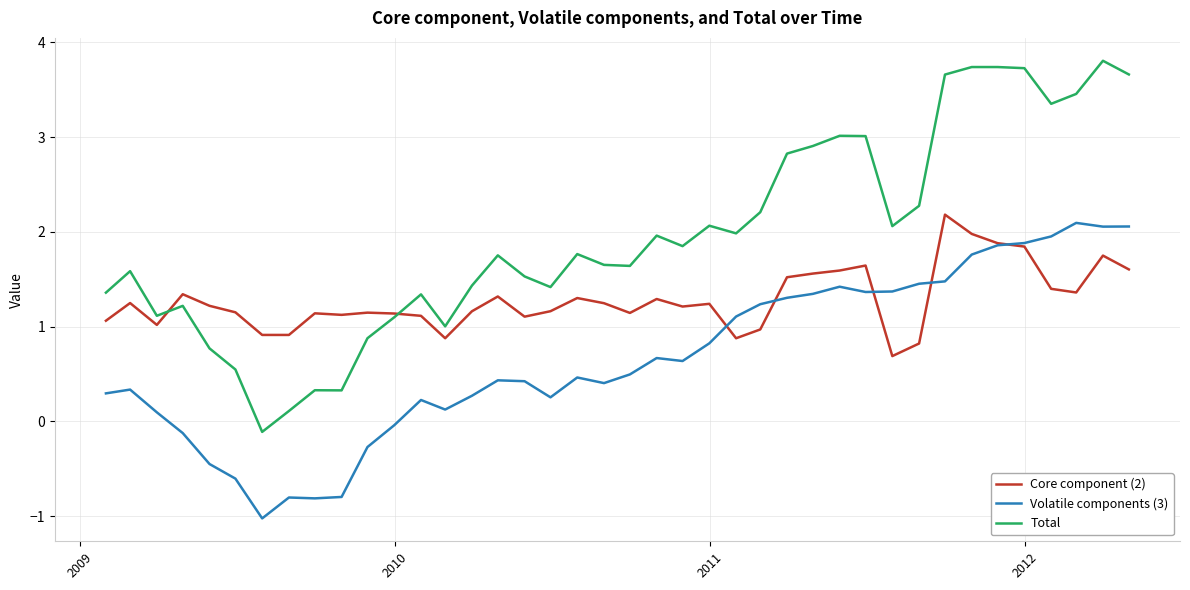

What is the greatest value displayed?

3.8